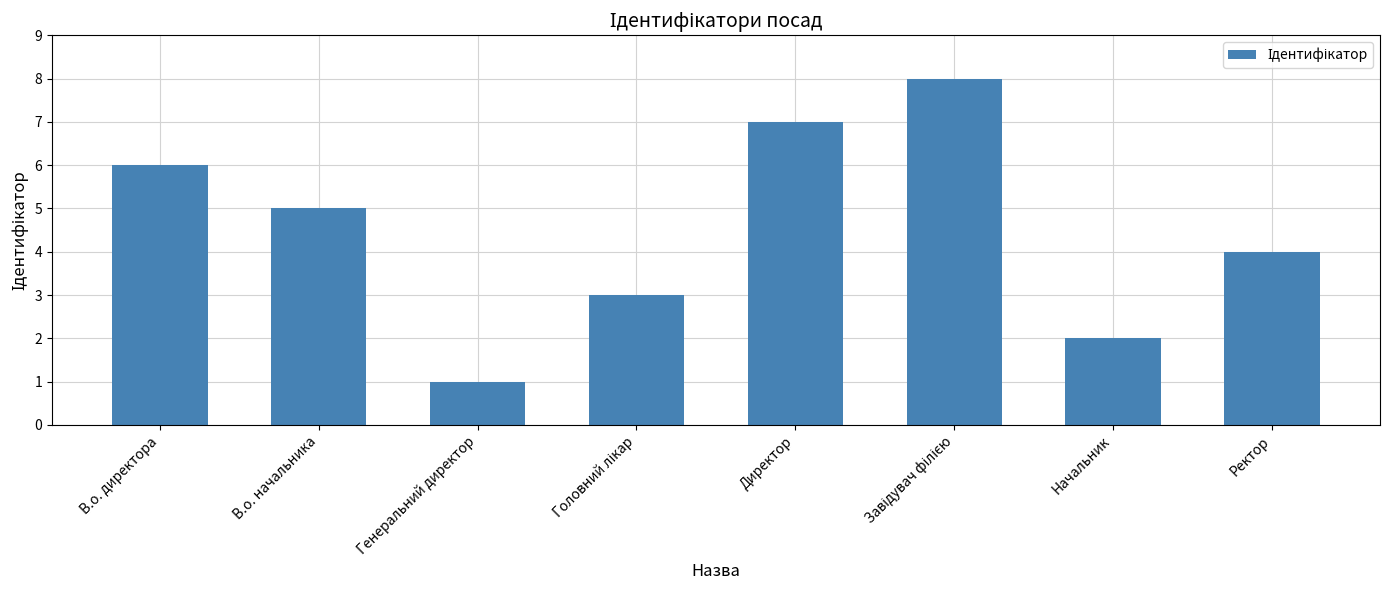

Reading right to left, list all the values displayed in this chart.

4	2	8	7	3	1	5	6